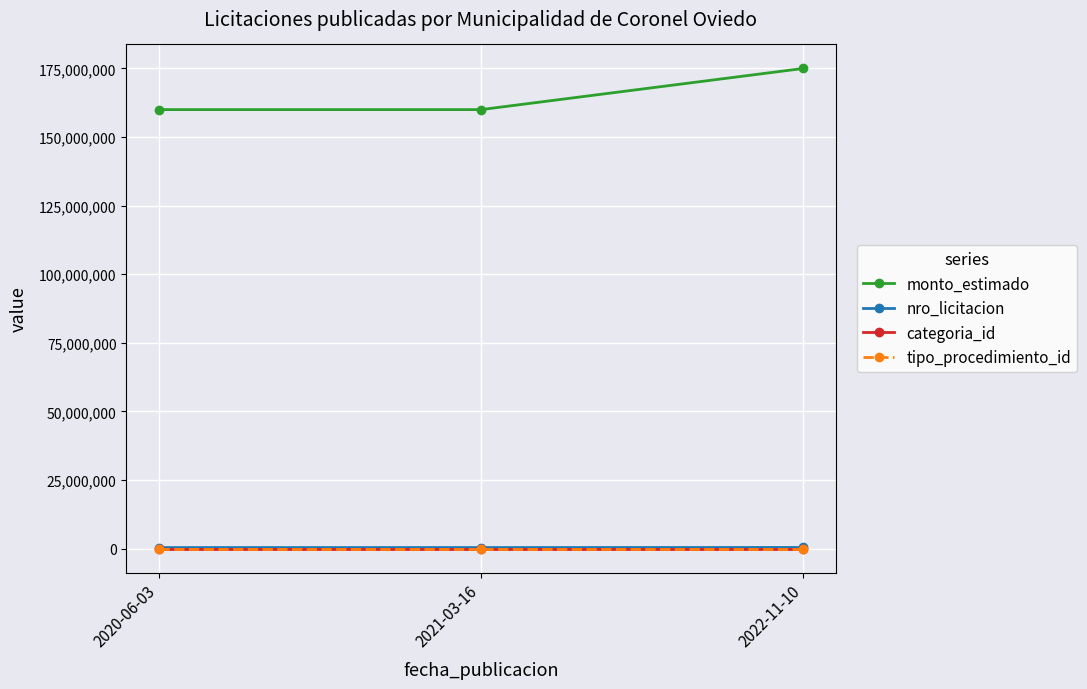

What is the maximum value shown in the chart?

175001000